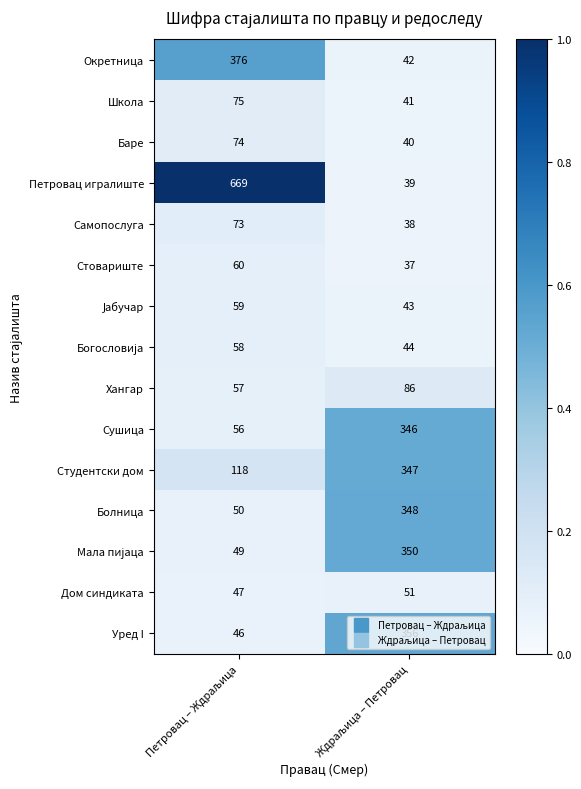

Which series has the largest total across all categories?

Петровац игралиште